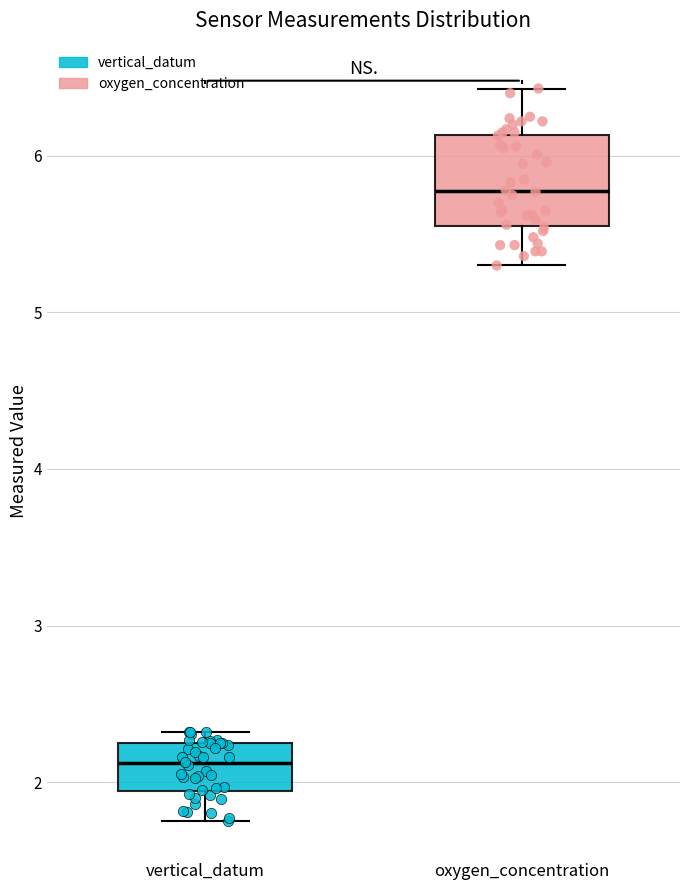

Which box is the tallest, from its lower edge to its upper edge?

oxygen_concentration